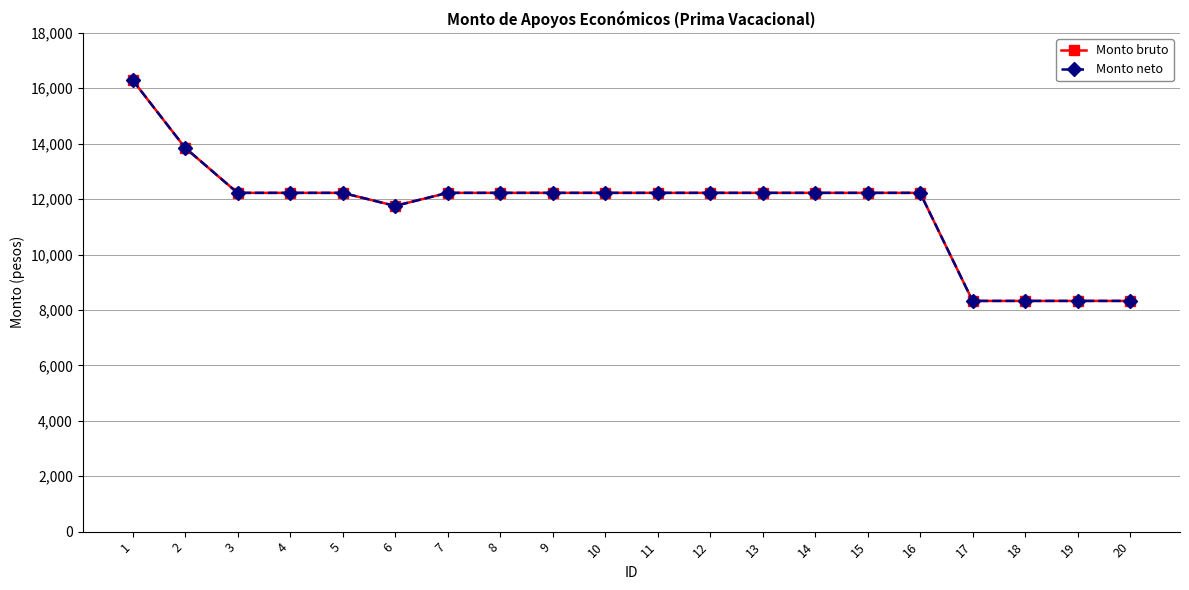

What is the approximate value of Monto bruto at 8?

12225.2